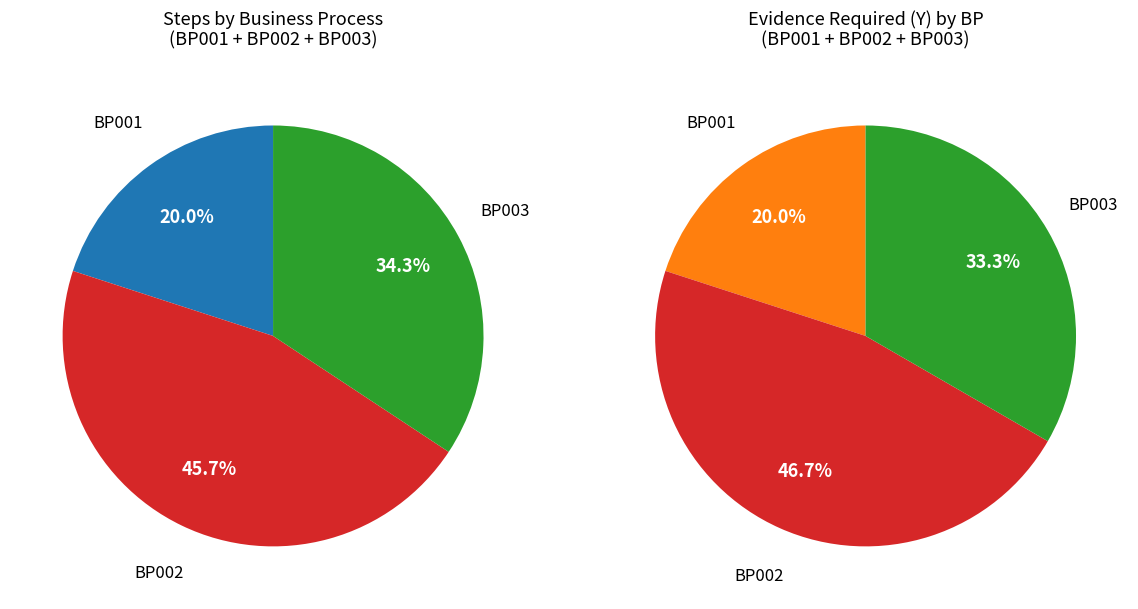

To the nearest percent, what is the average slice percentage?

33%